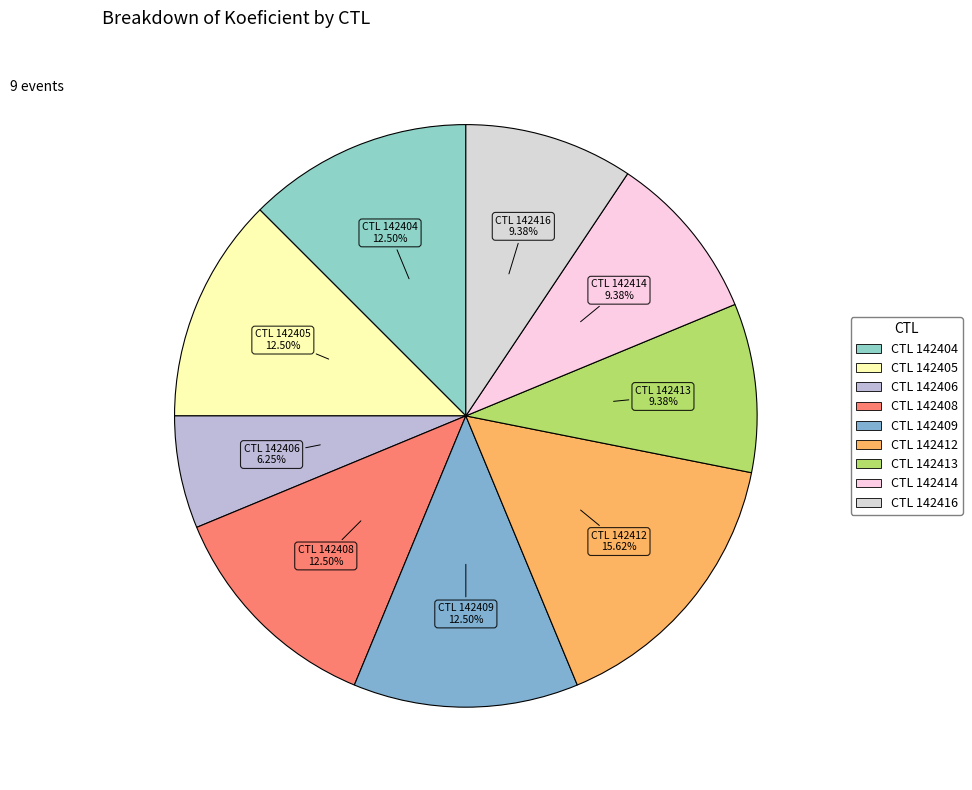

Which slice is the largest?

142412